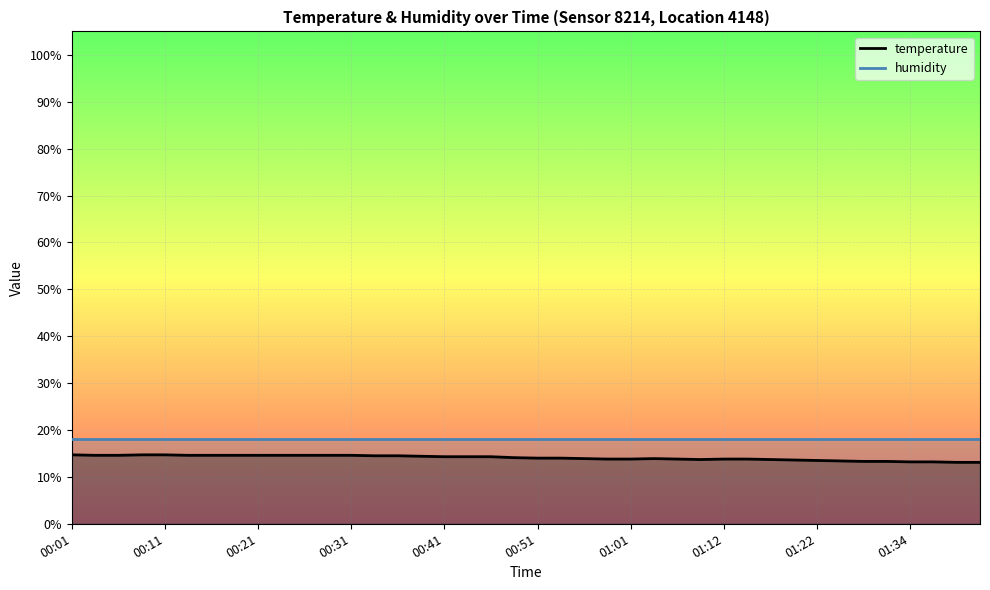

Is it true that the value at 01:28 is 7.7?

False